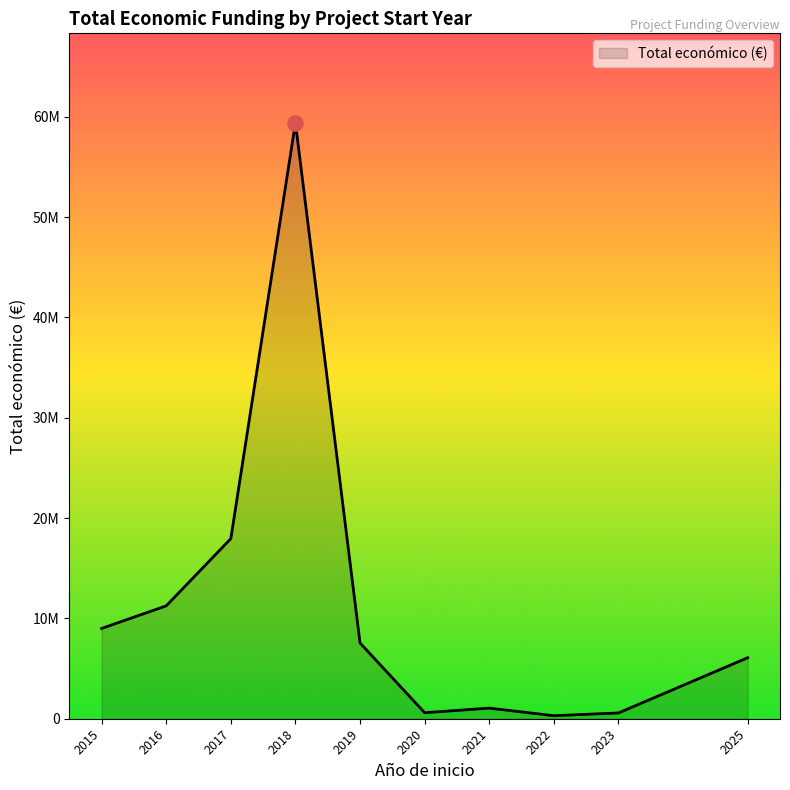

Does the chart have visible grid lines?

No